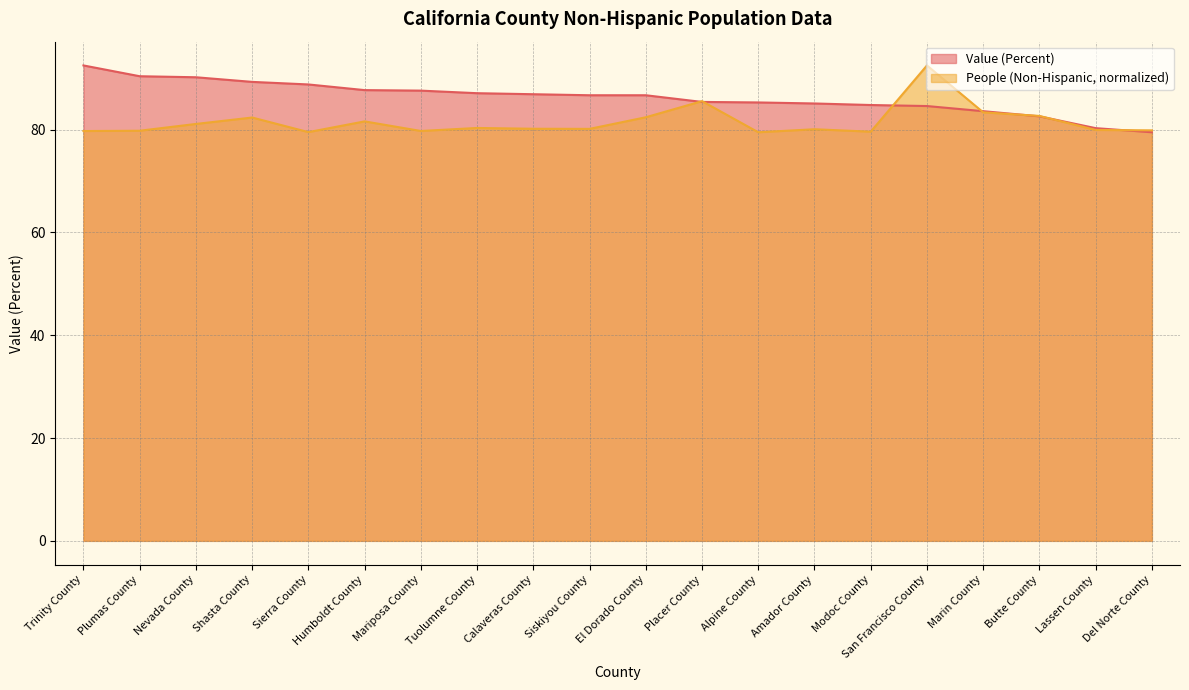

What is the label of the 16th point from the right?

Sierra County